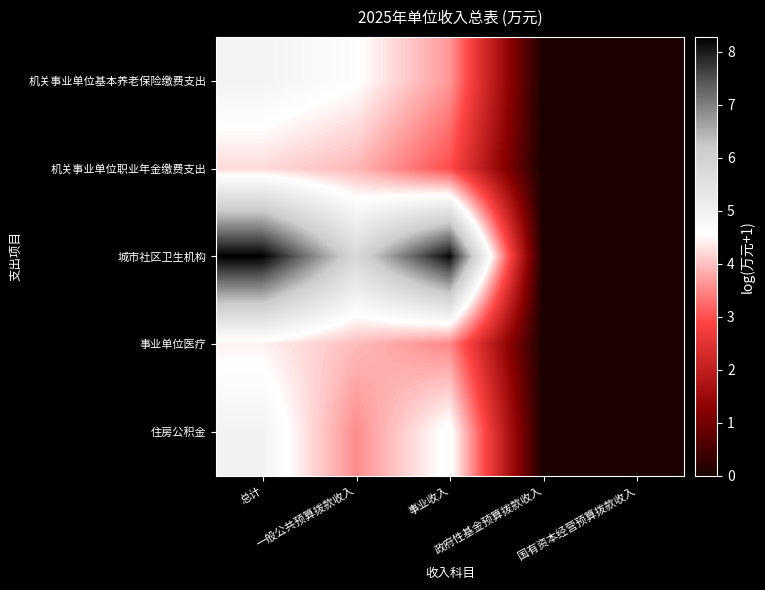

At how many categories does at least one series exceed 2?

3